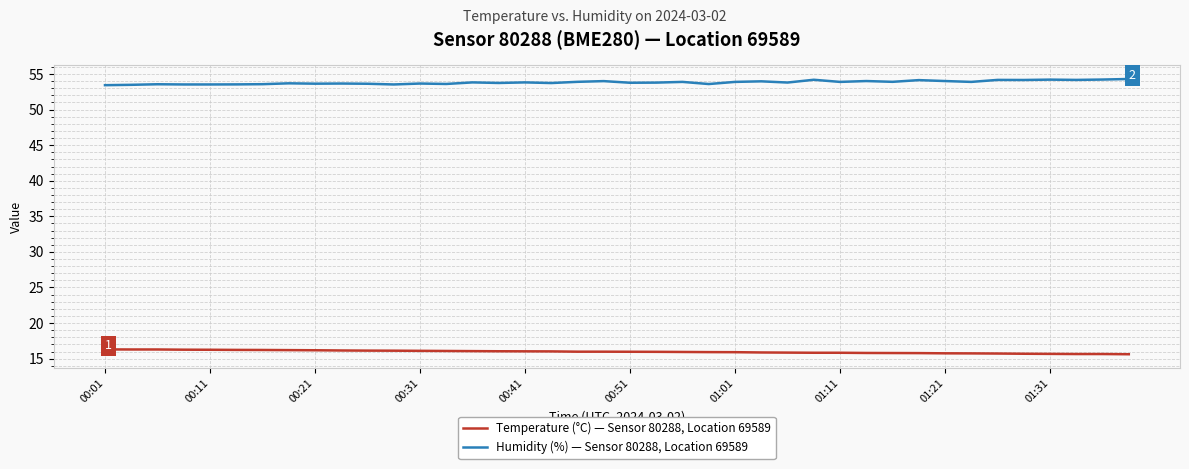

What is the maximum value for Temperature (°C) — Sensor 80288, Location 69589?

16.3